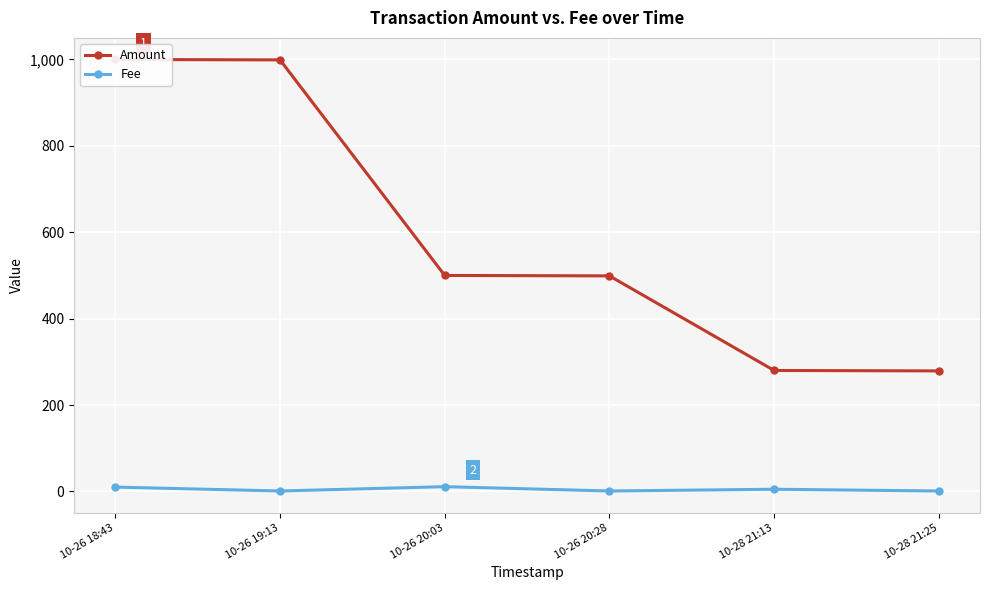

What are all the series names shown in the legend?

Amount, Fee